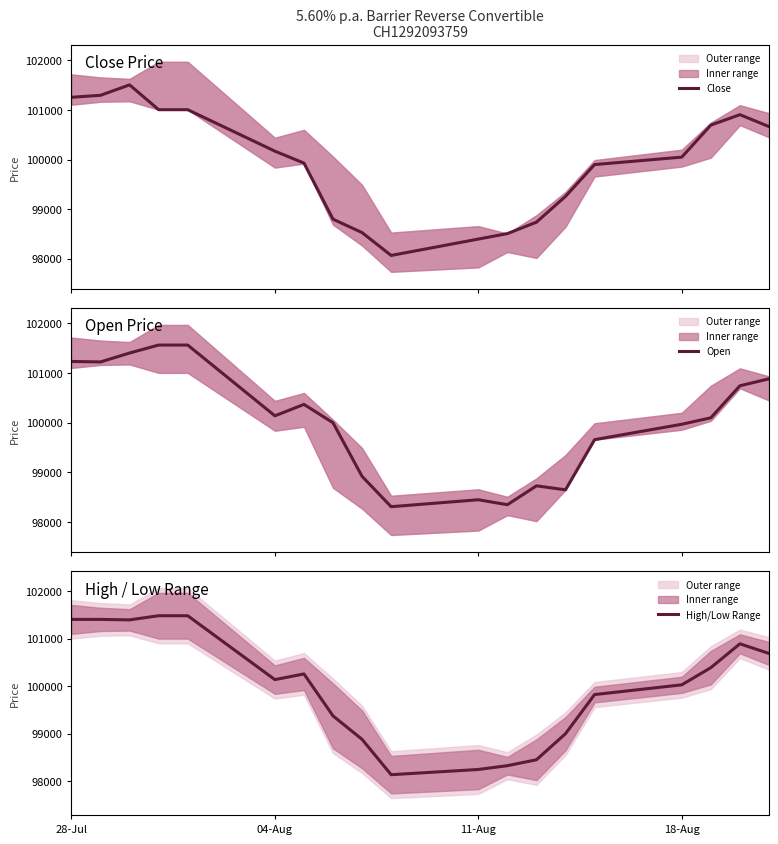

Which series has the largest total across all categories?

Open